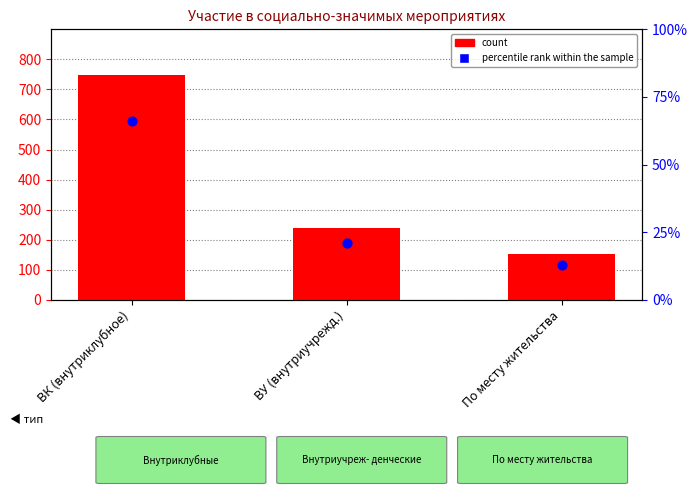

At how many categories does at least one series exceed 267?

1